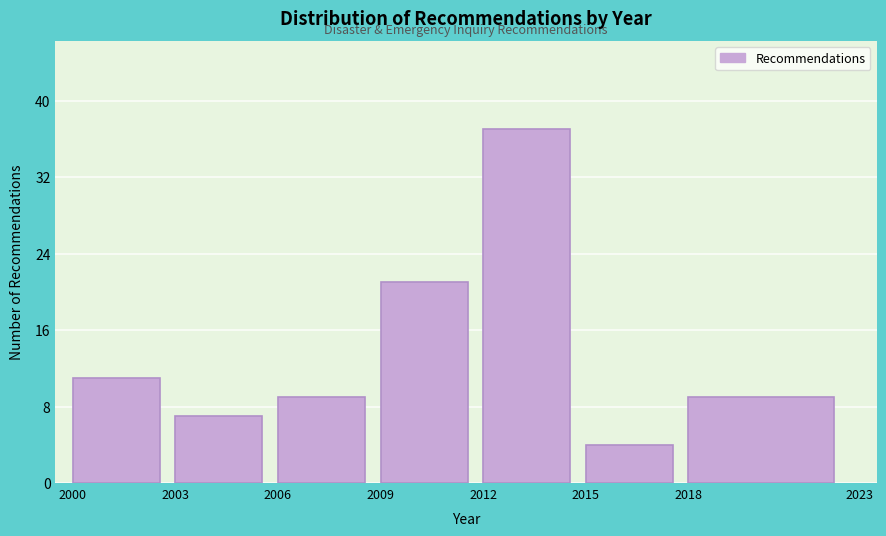

Over which range of the x-axis is the bar tallest?

2012 to 2015